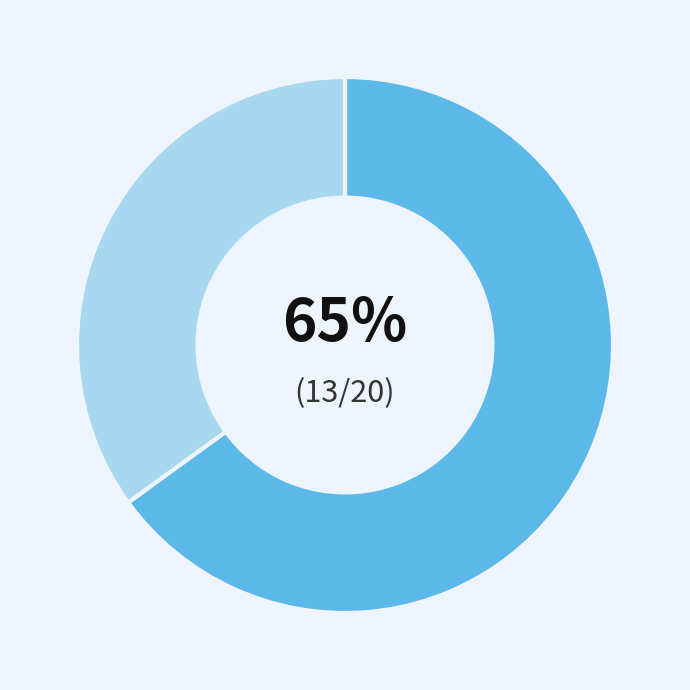

To the nearest percent, what is the average slice percentage?

50%